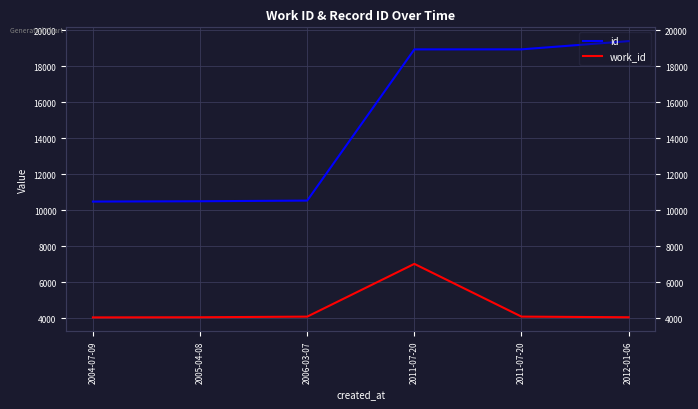

What is the label of the 4th point from the left?

2011-07-20